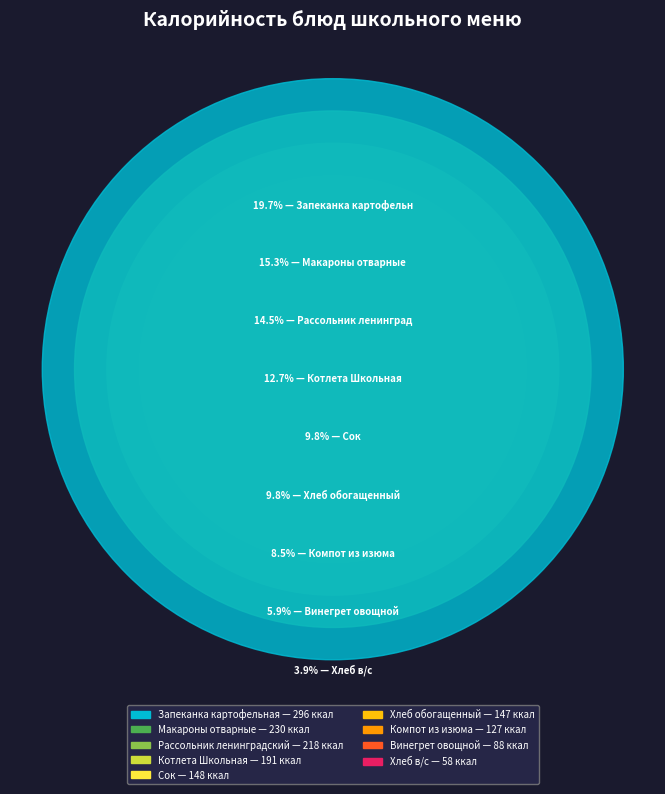

What percentage is the Хлеб в/с slice, to the nearest percent?

4%